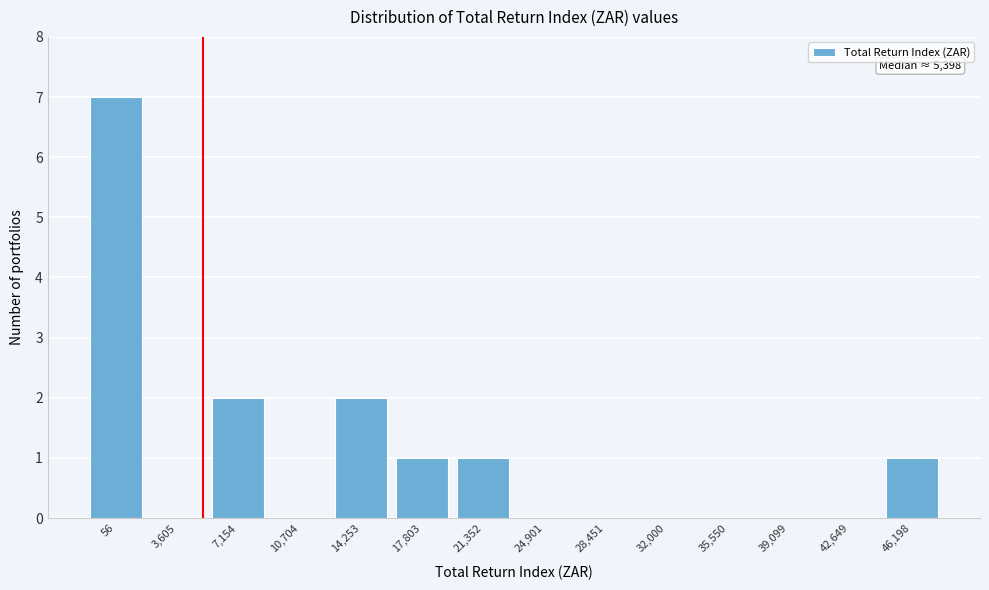

Reading left to right, list all the values displayed in this chart.

56=7	3,605=0	7,154=2	10,704=0	14,253=2	17,803=1	21,352=1	24,901=0	28,451=0	32,000=0	35,550=0	39,099=0	42,649=0	46,198=1